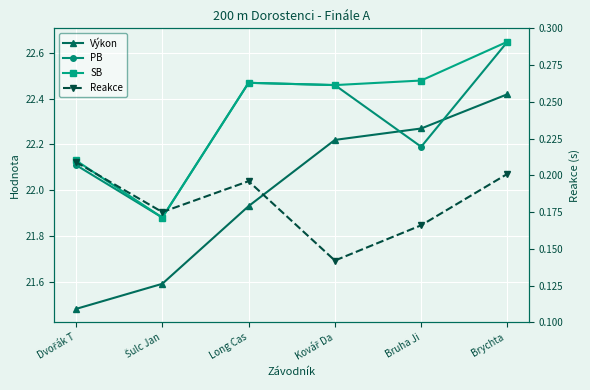

What is the value of the Výkon point at the 1st from the left?

21.5